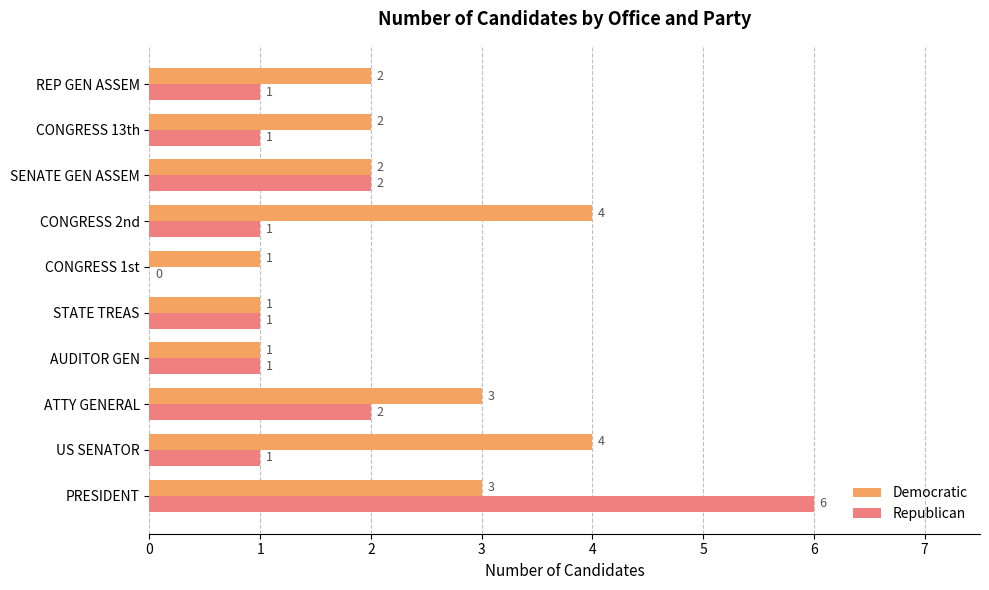

How many Democratic values are between 1 and 3?

8